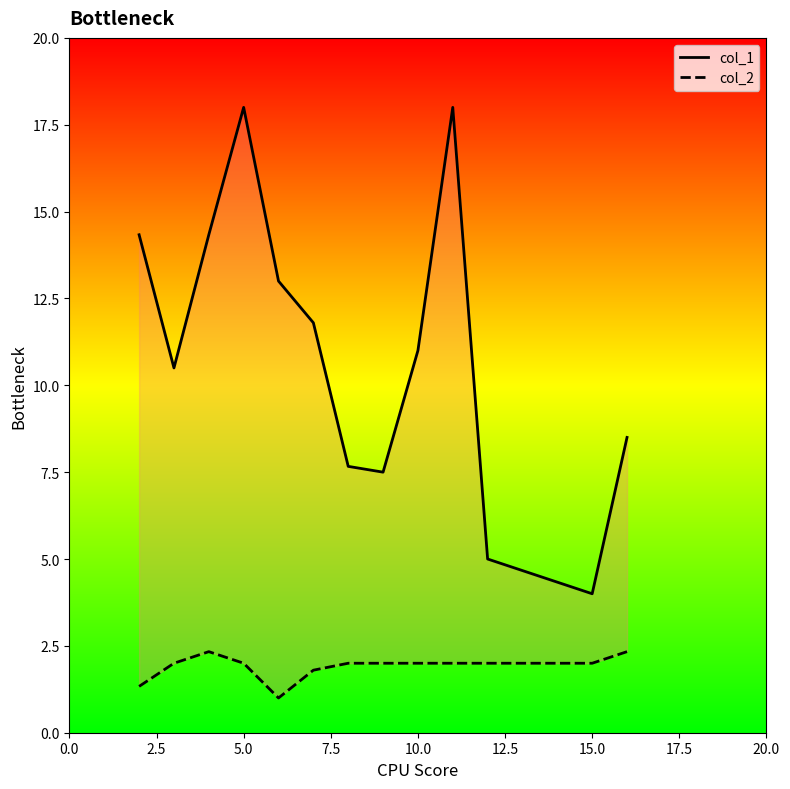

Which series has the widest spread of values?

col_1